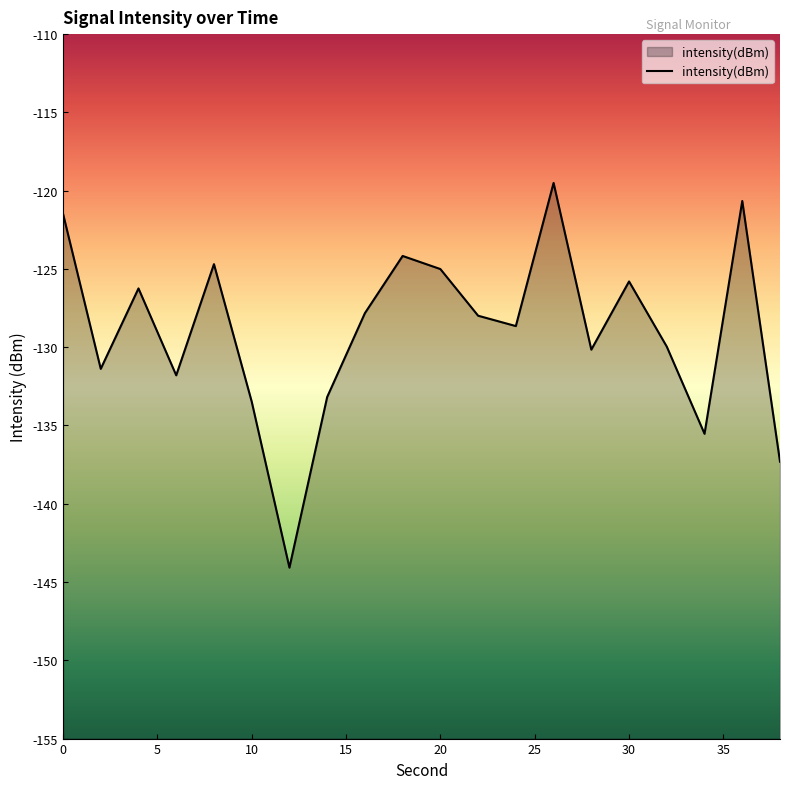

What is the maximum value shown in the chart?

-119.5